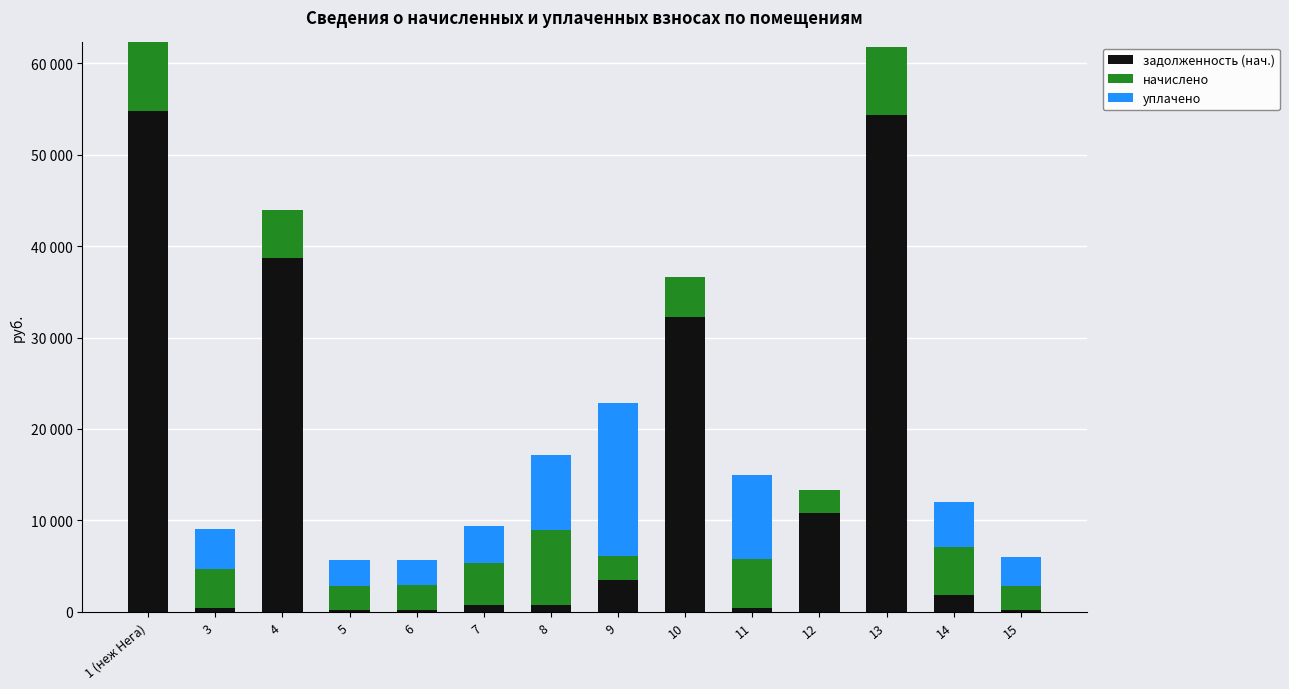

List the labels in order of уплачено value, largest first.

9, 11, 8, 14, 3, 7, 15, 5, 6, 1 (неж Нега), 4, 10, 12, 13